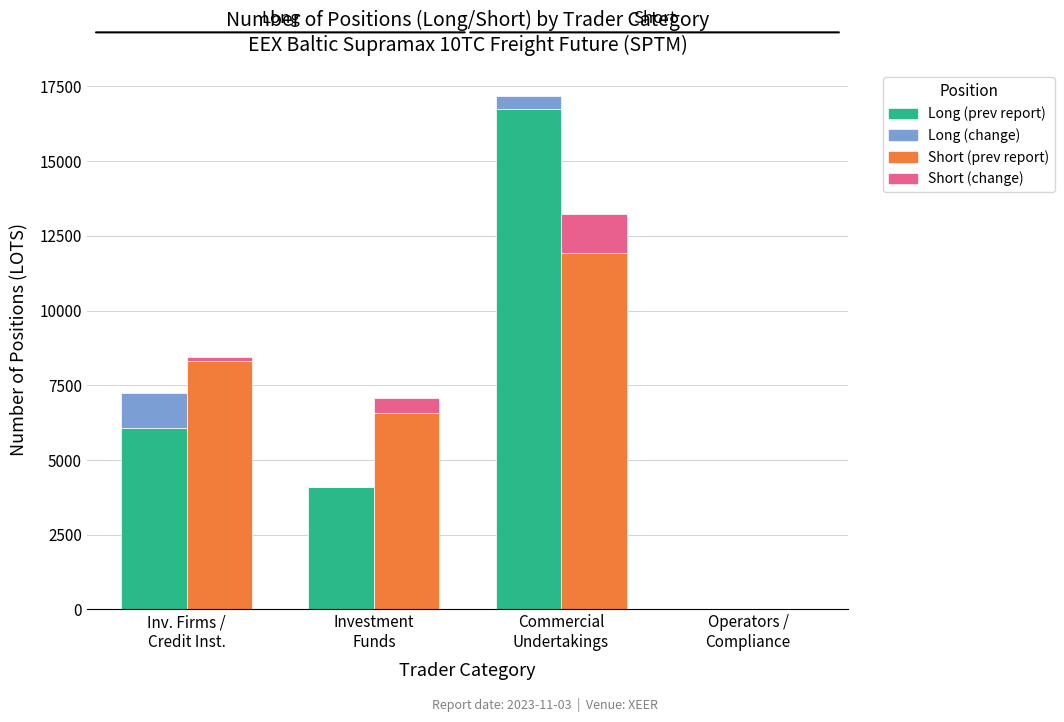

What is the value of the Short (change) bar at the 1st from the left?

146.6